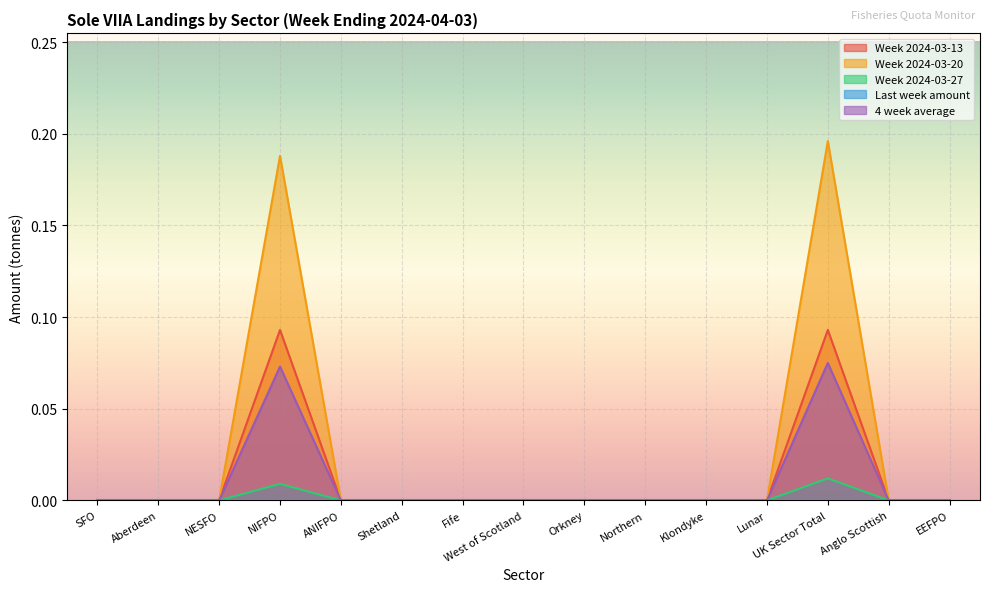

What is the difference between the second highest and minimum values in the Week 2024-03-13 series?

0.1